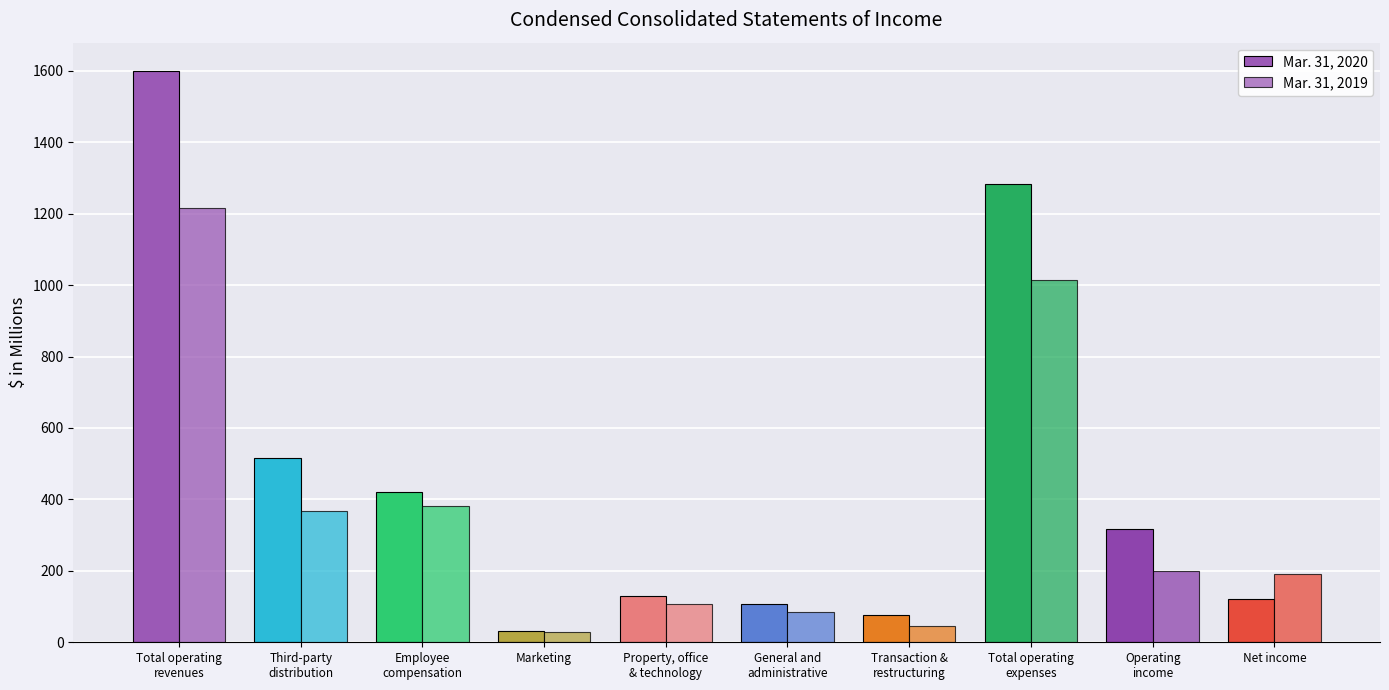

Reading right to left, extract all data points from this chart.

Mar. 31, 2020: 120.0	317.0	1281.9	75.5	106.3	130.4	32.7	421.9	515.1	1598.9
Mar. 31, 2019: 190.6	200.2	1014.4	46.1	83.8	107.2	28.0	381.3	368.0	1214.6